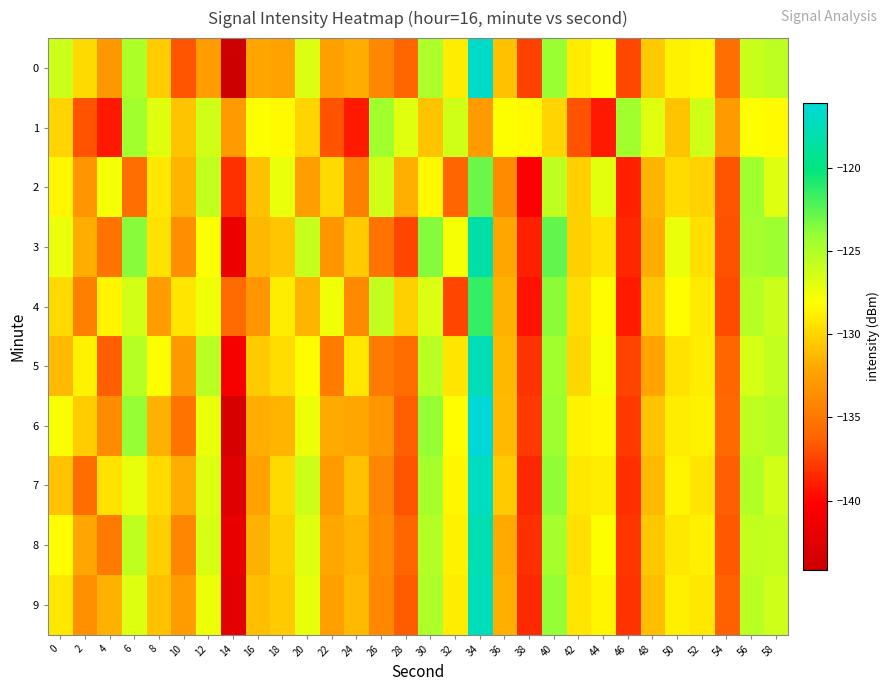

Rank the series by their maximum value, from highest to lowest.

6, 0, 7, 9, 5, 8, 3, 4, 2, 1